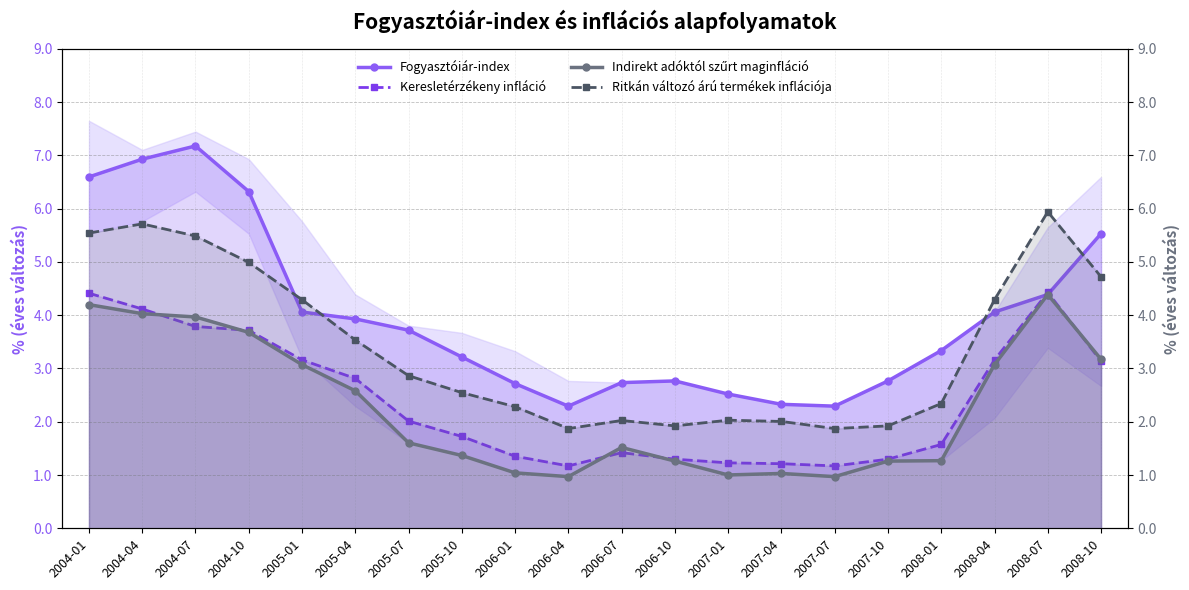

At how many categories does at least one series exceed 2?

20